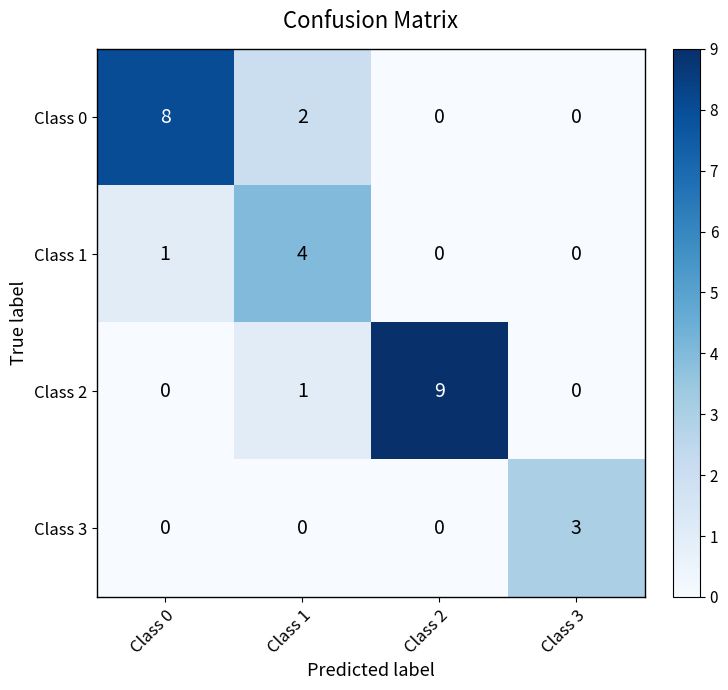

How many Class 3 values are between 0 and 3?

4